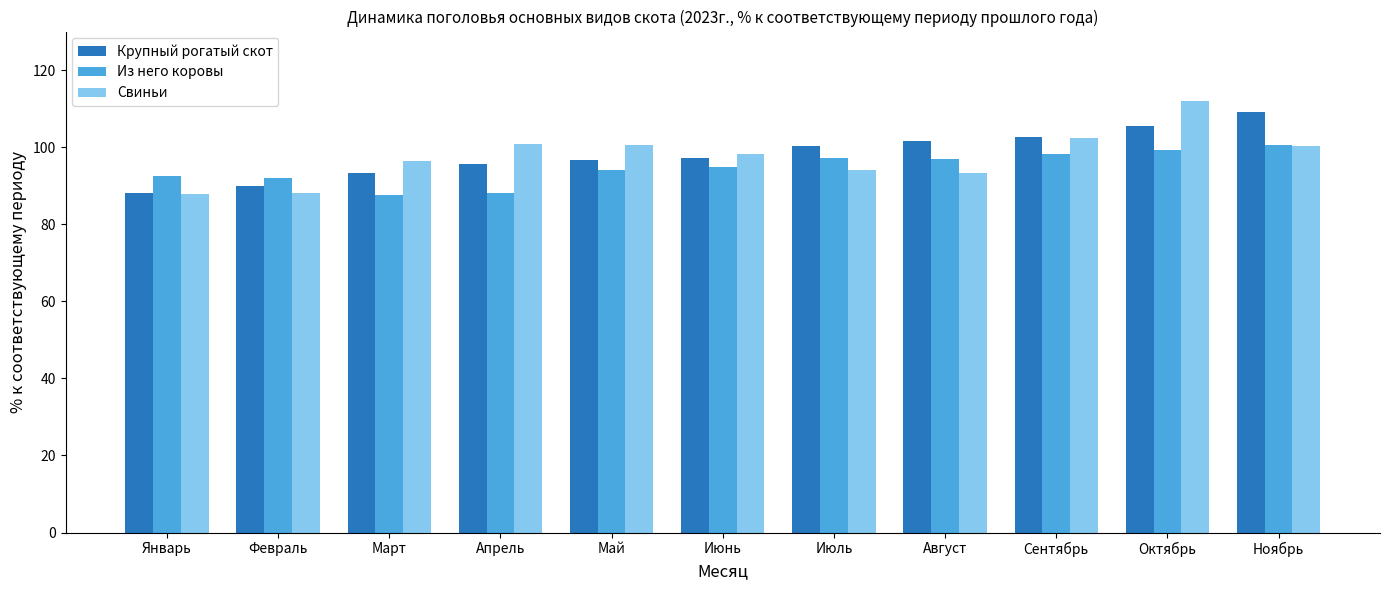

List the series in order of their peak value, highest first.

Свиньи, Крупный рогатый скот, Из него коровы